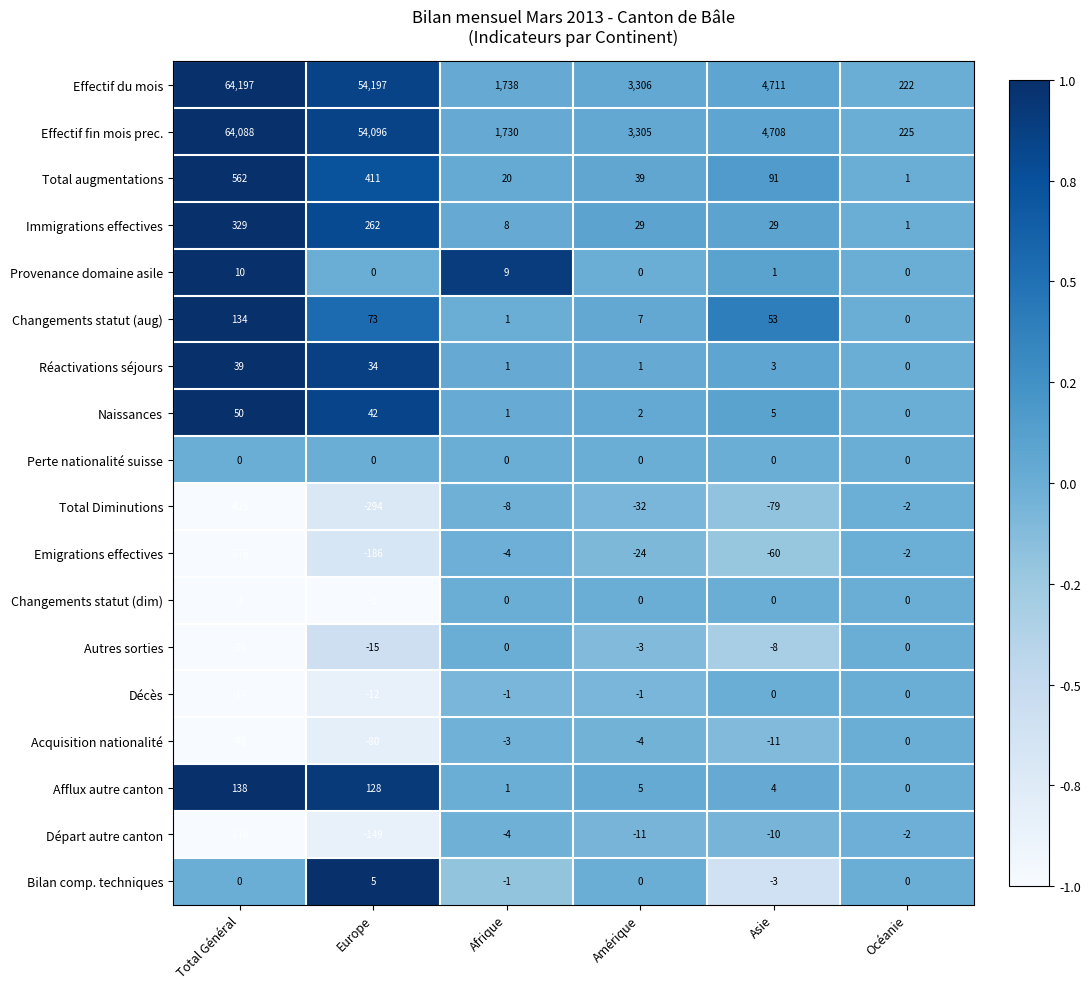

What is the difference between the maximum and minimum values in the Réactivations séjours series?

39